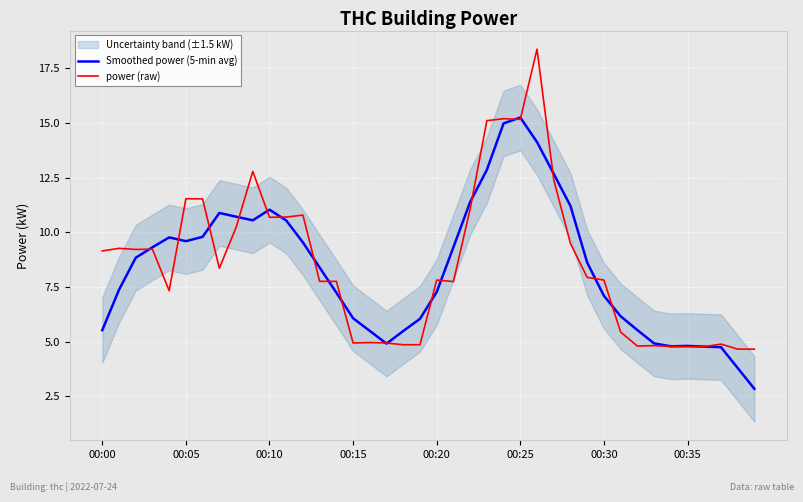

Is it true that power (raw) equals 4.9 at 00:15?

True